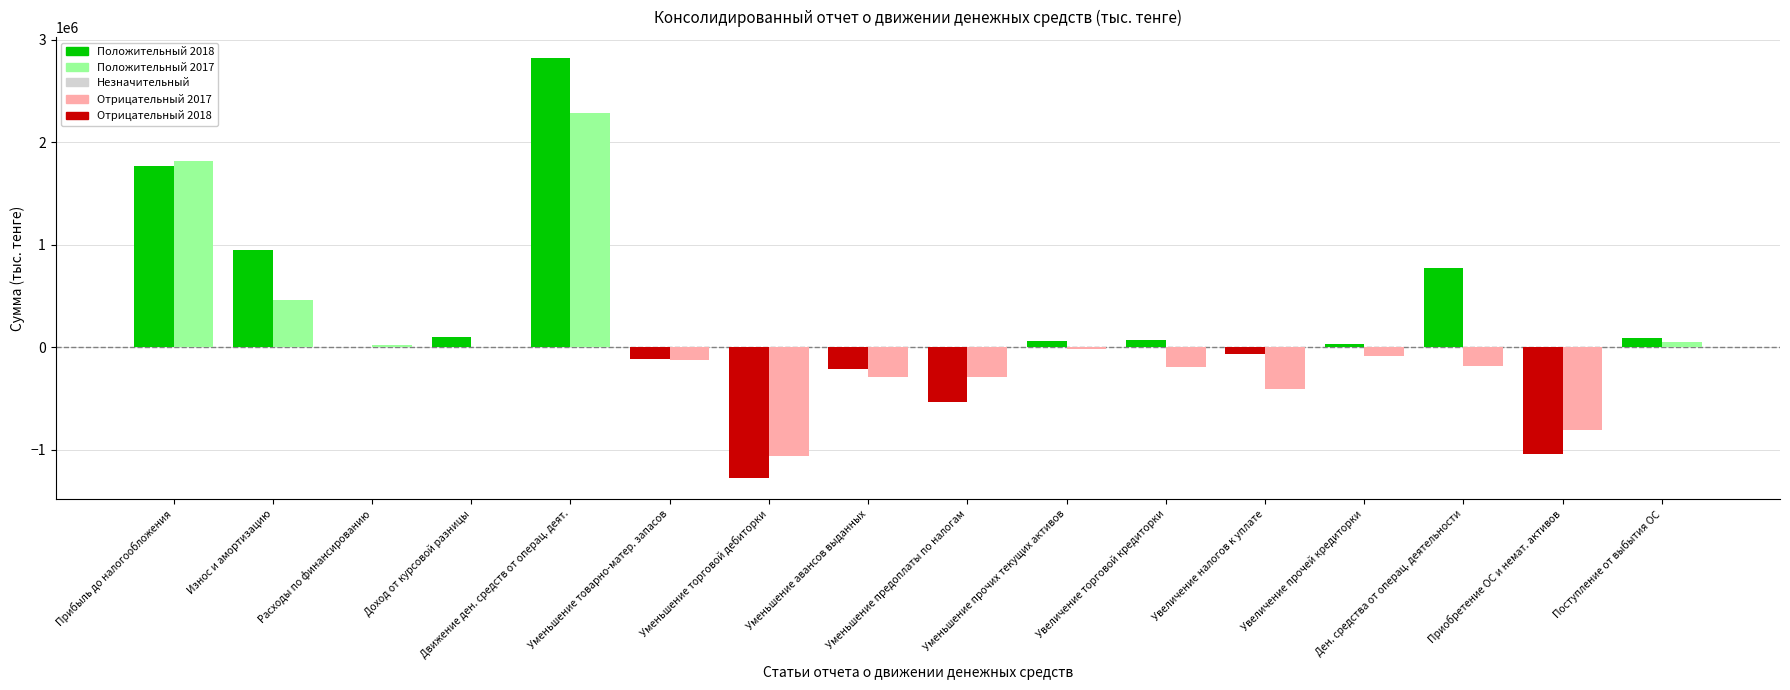

What is the greatest value displayed?

2820300.0